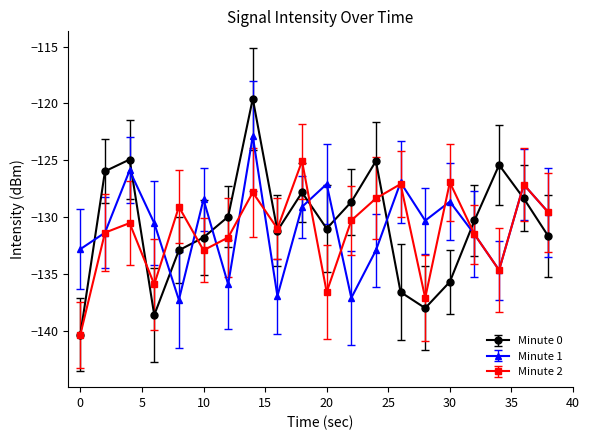

Count the number of data series in this chart.

3